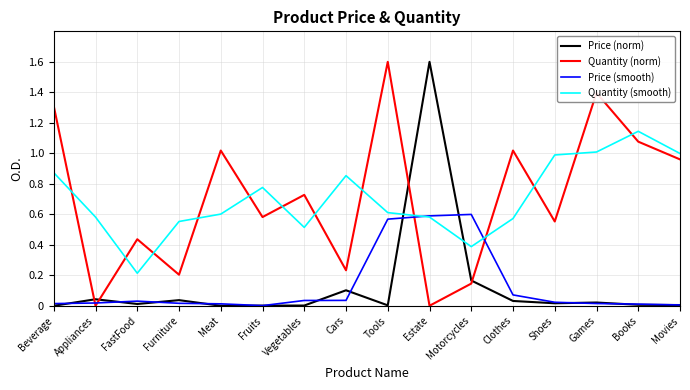

Read the Price (norm) value at Estate.

1.6